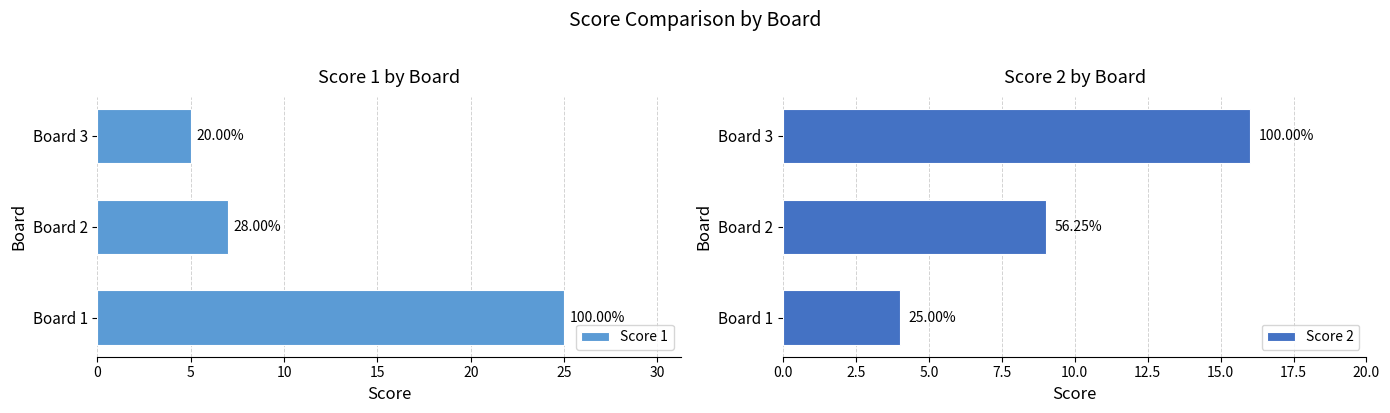

What is the value of the Score 1 bar at the 2nd from the left?

7